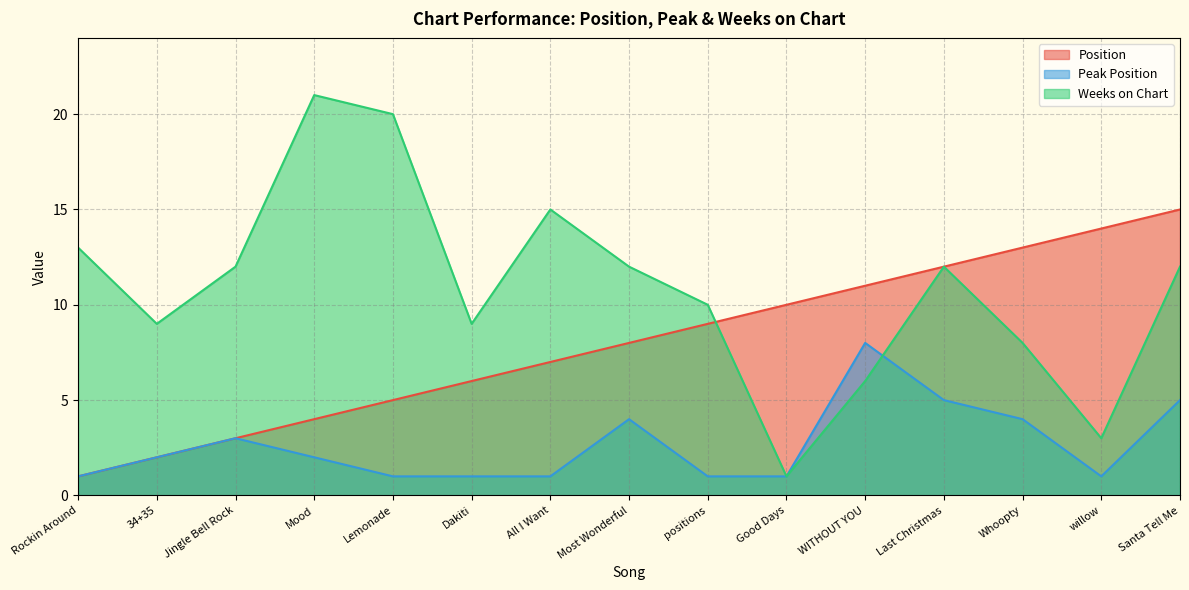

What is the value of the Position point at the 6th from the left?

6